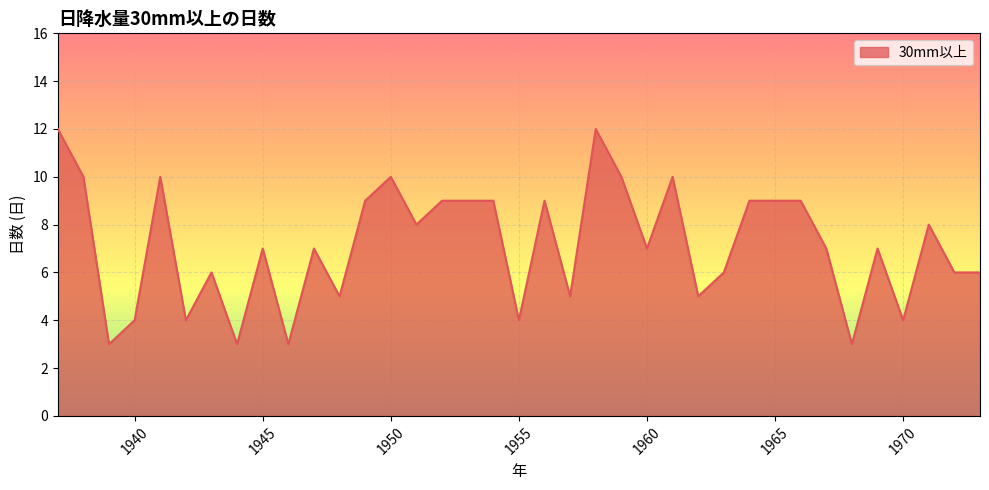

What is the greatest value displayed?

12